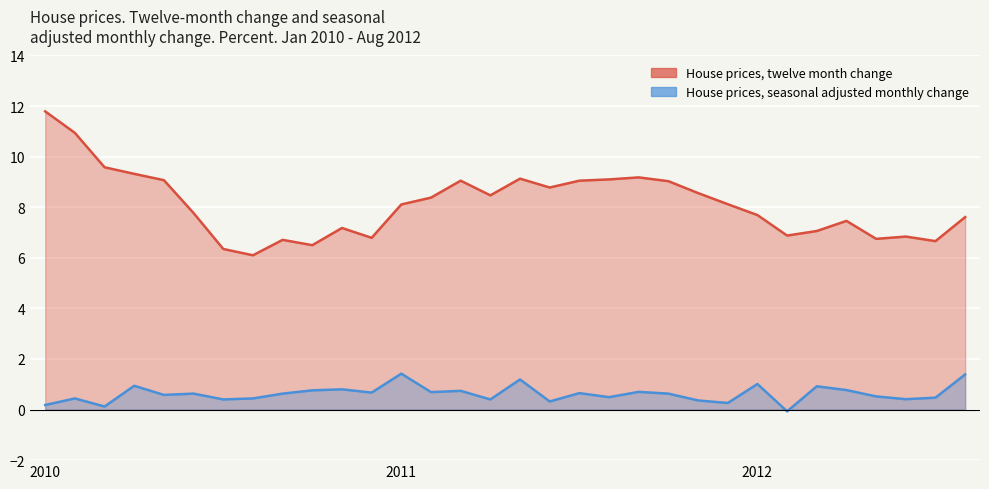

How many interior local valleys does the House prices, twelve month change series have?

8